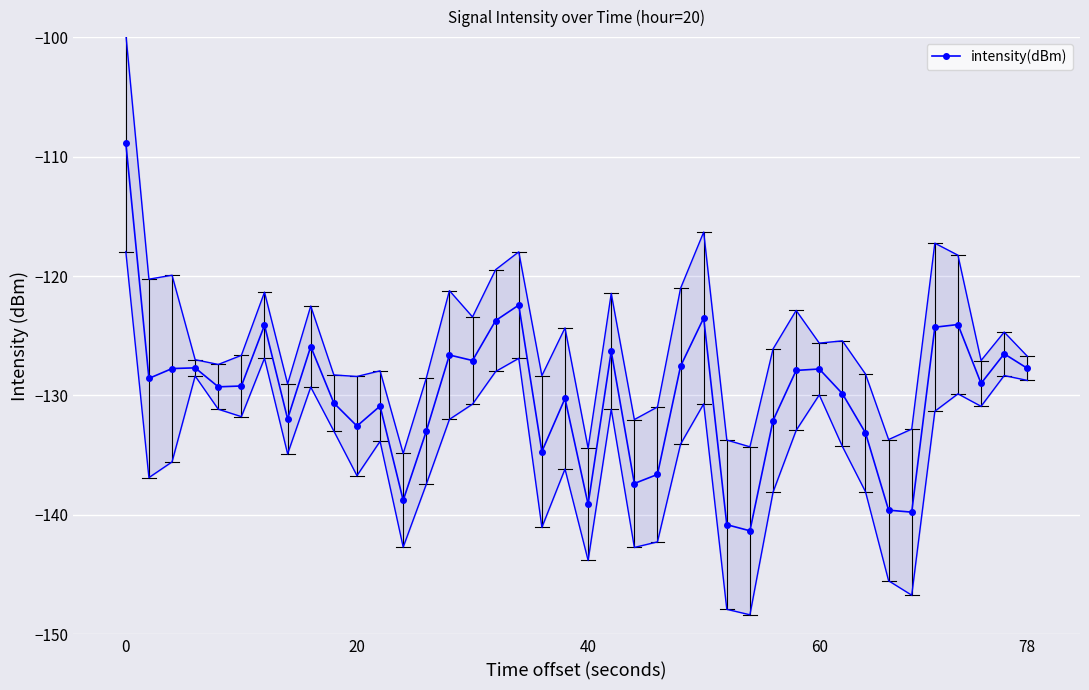

True or false: the data shows -133.0 at 13.

True